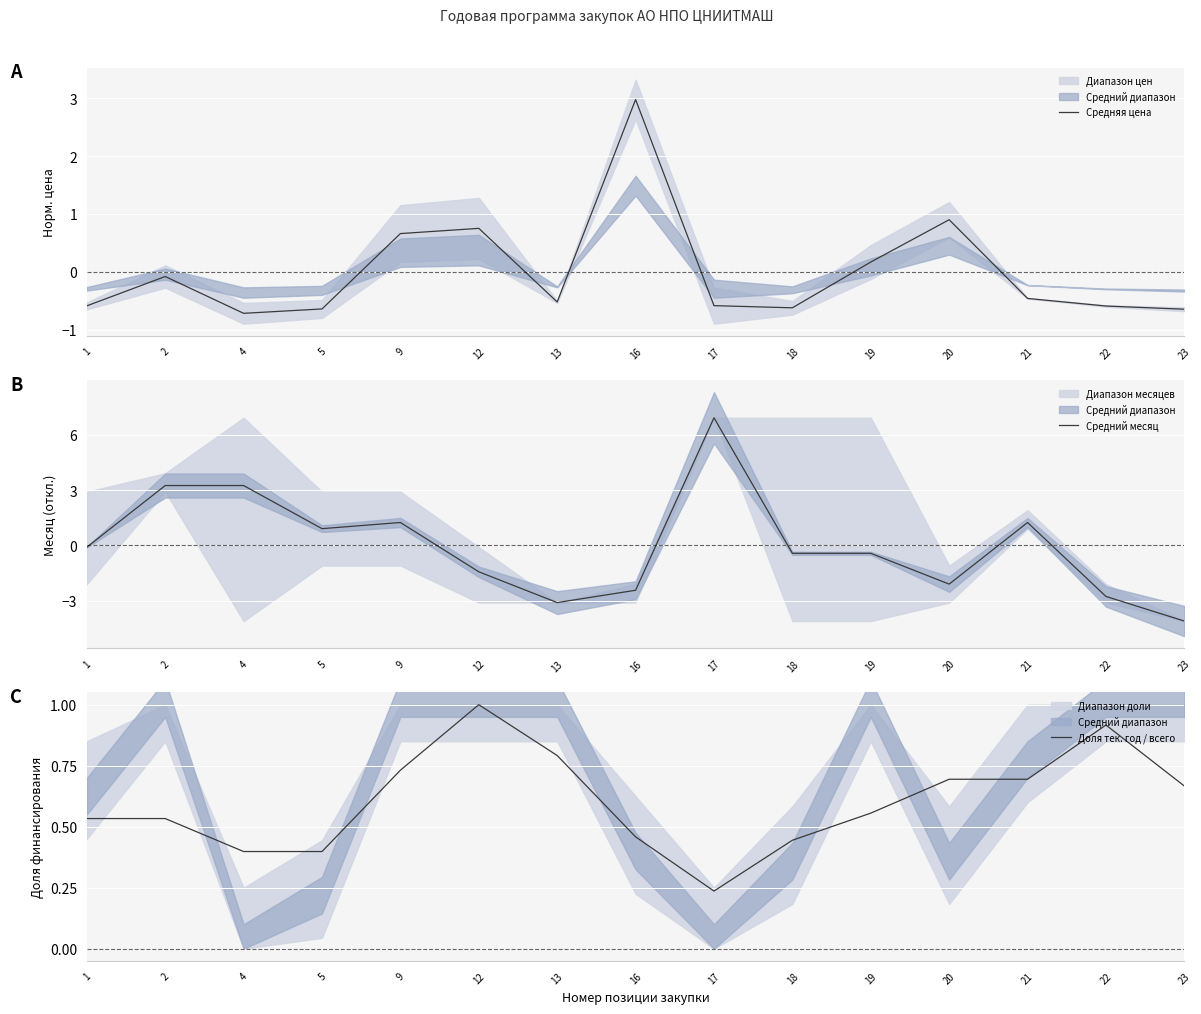

What is the difference between the Средняя цена values at 19 and 13?

0.7